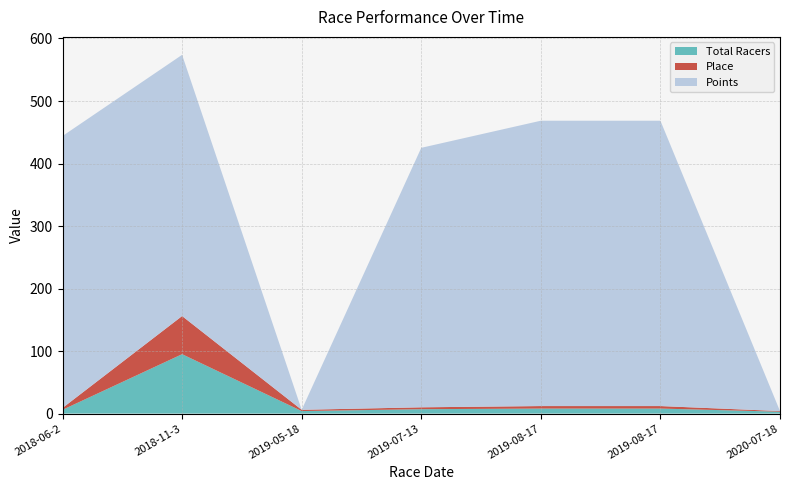

Reading left to right, extract all data points from this chart.

Total Racers: 6.0	95.0	4.0	7.0	8.0	8.0	3.0
Place: 3.0	61.0	2.0	3.0	4.0	4.0	1.0
Points: 435.0	417.9	0.0	415.1	456.5	456.5	0.0